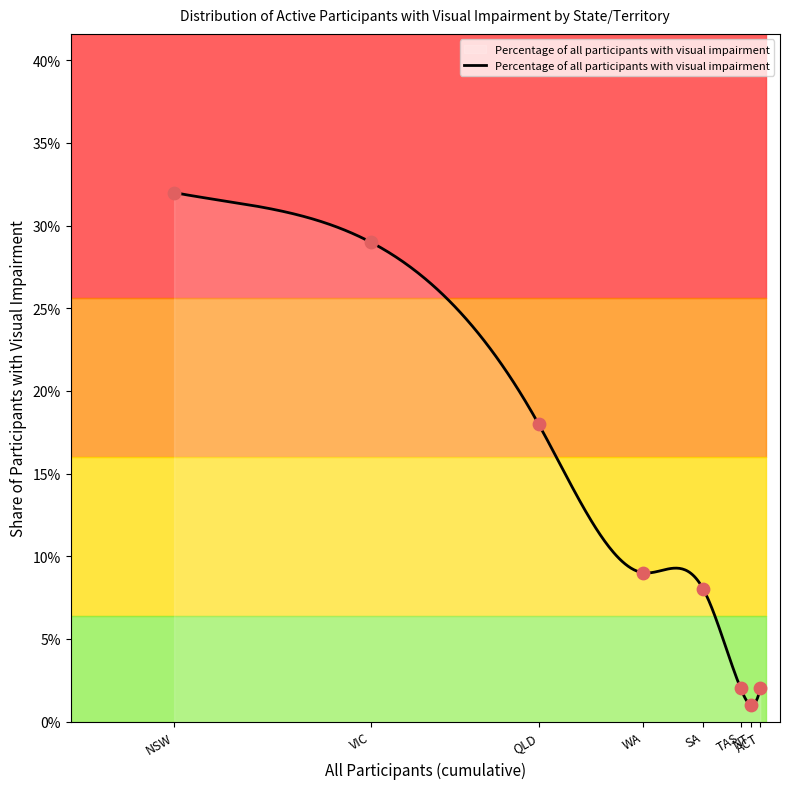

Which has a higher value, NSW or QLD?

NSW